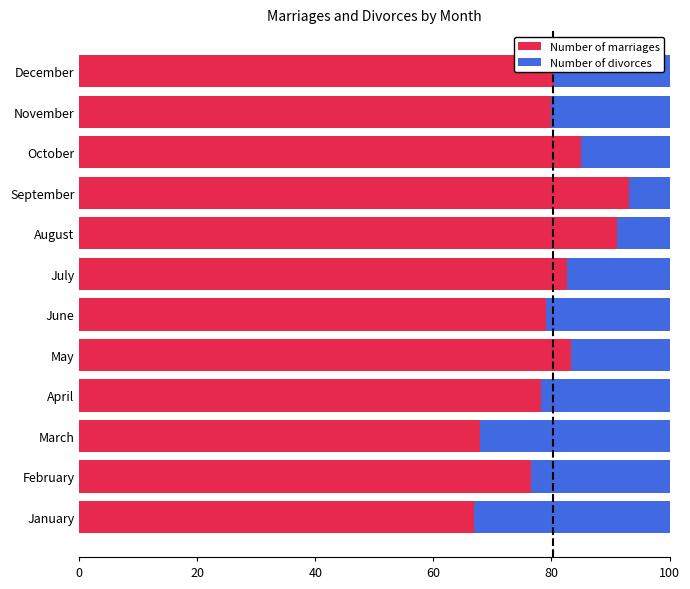

What is the maximum value for Number of marriages?

93.2